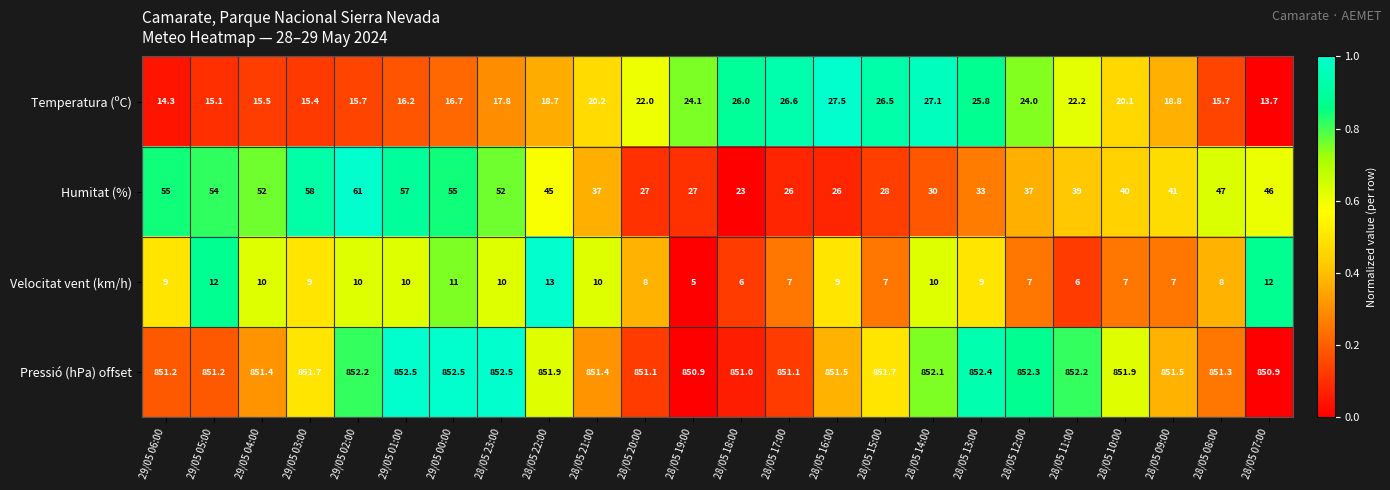

How many distinct data groups are displayed?

4